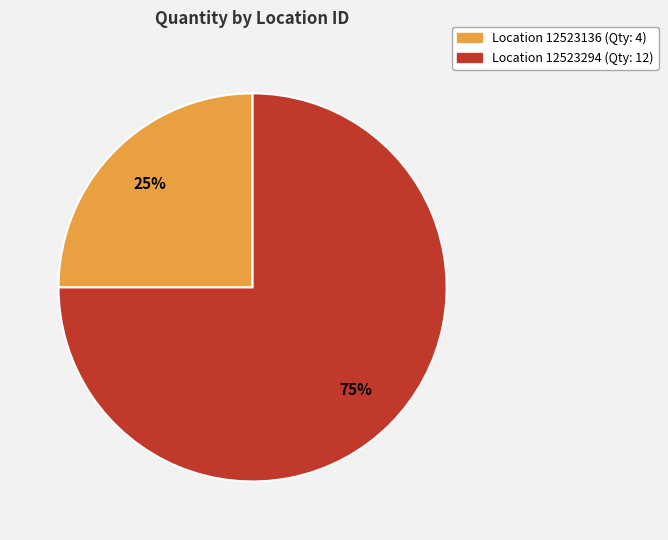

How many slices are in this pie chart?

2